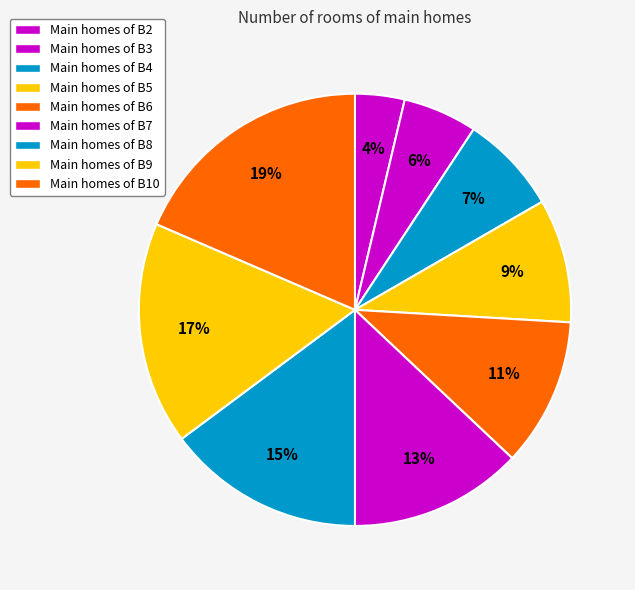

Which category has the smallest portion of the pie?

B2